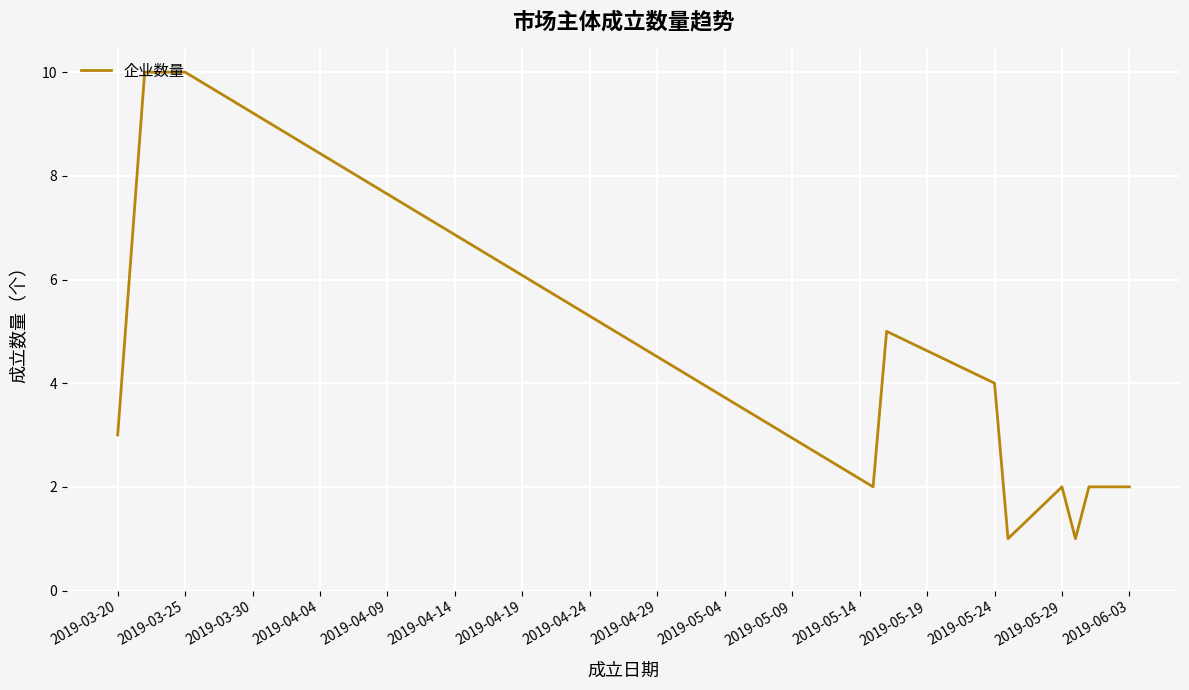

How many distinct data groups are displayed?

1